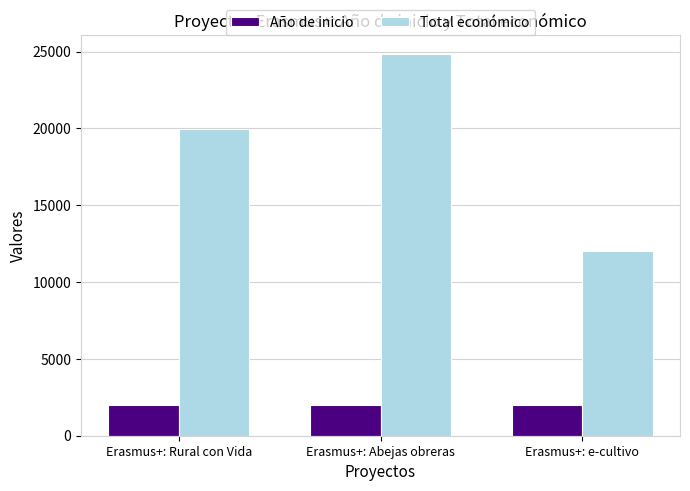

The value of Año de inicio at Erasmus+: e-cultivo is 2022. True or false?

True